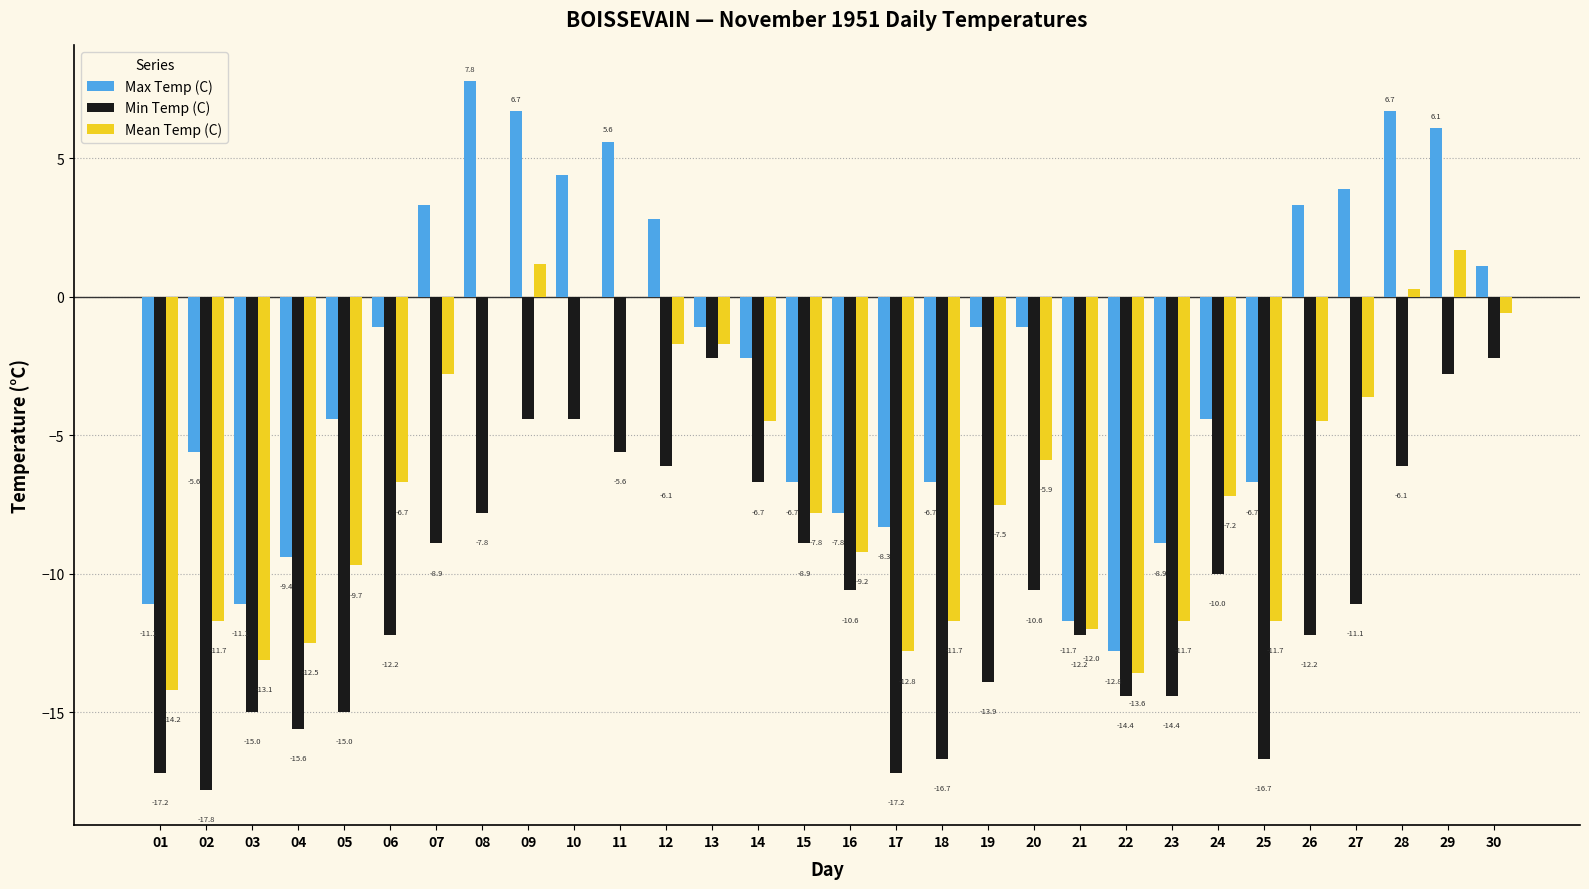

How many groups of bars are there?

30